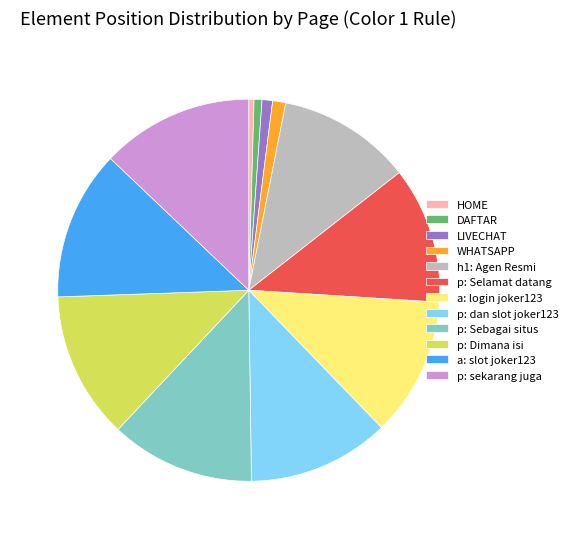

Is the sum of p: Selamat datang and HOME greater than half?

No